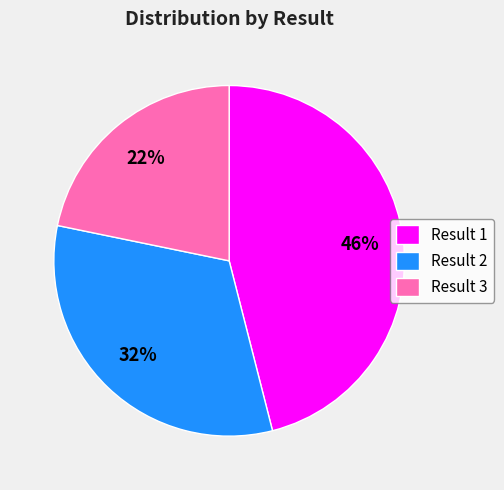

To the nearest percent, what is the average slice percentage?

33%